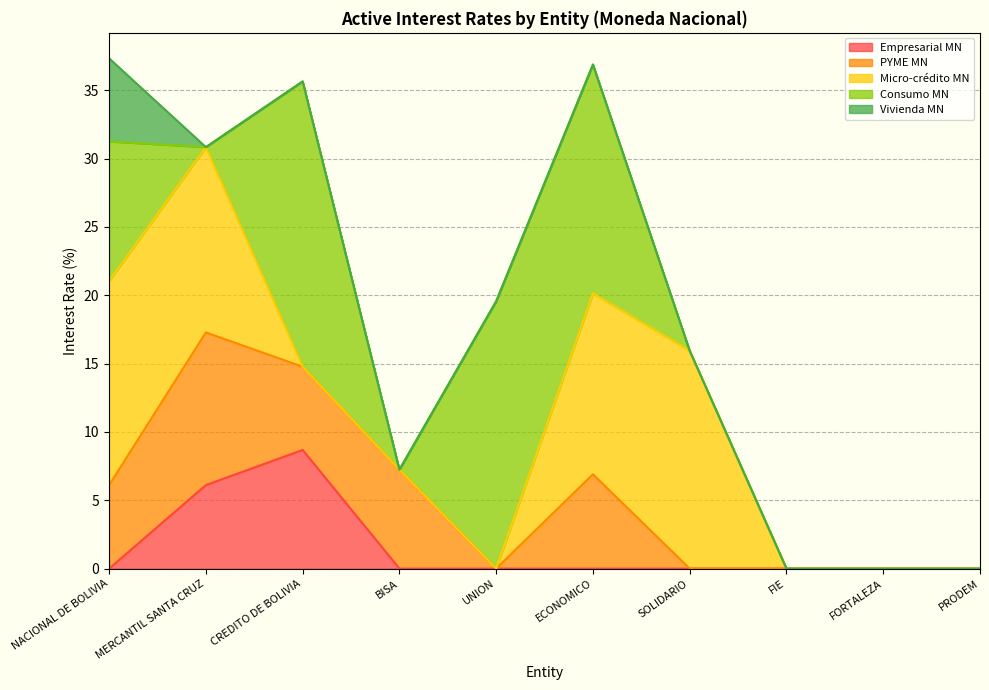

At which category does the chart reach its minimum across all series?

NACIONAL DE BOLIVIA